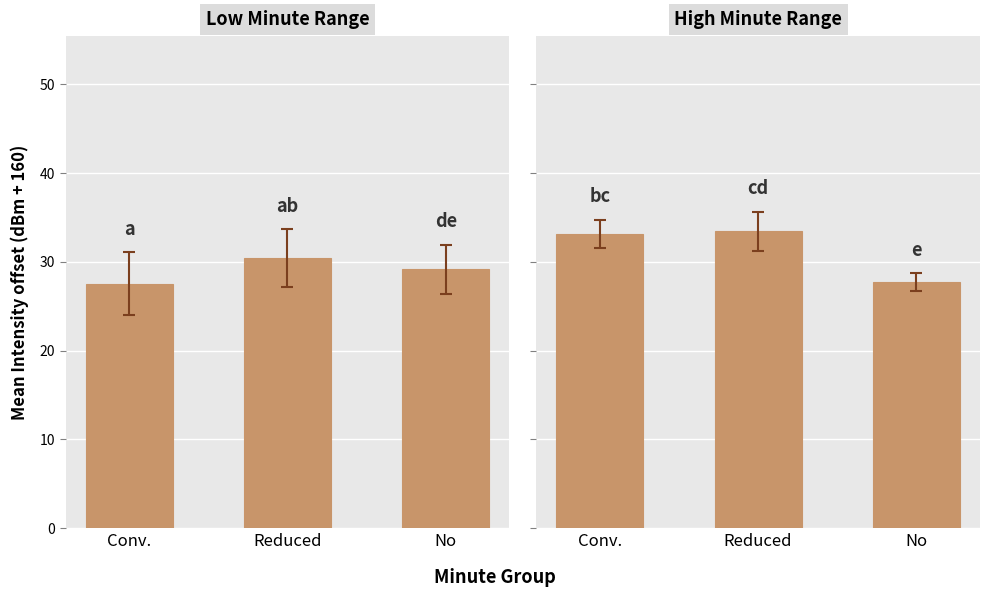

What position from the right is No?

1